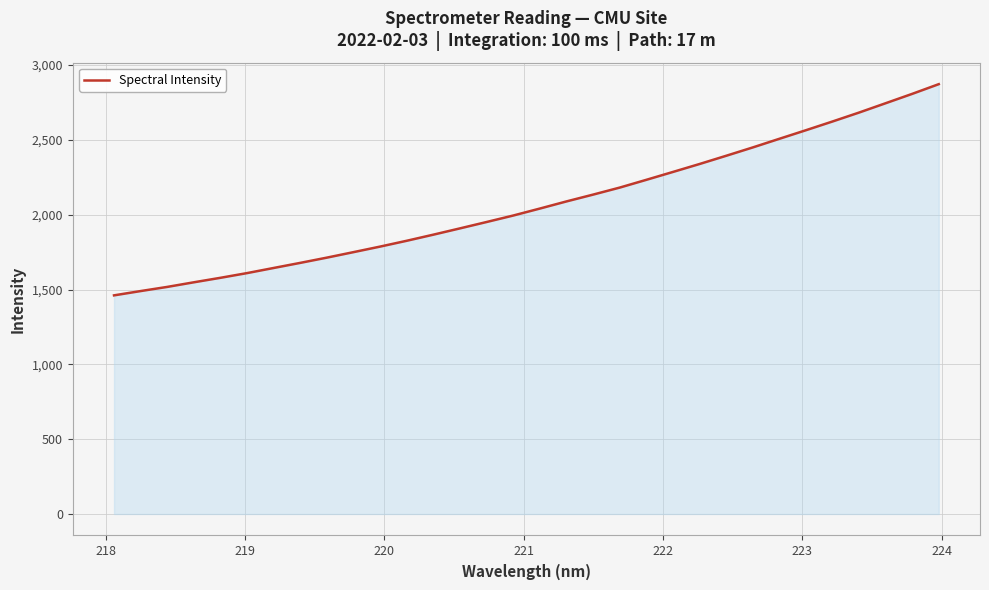

What is the minimum value shown in the chart?

1460.9